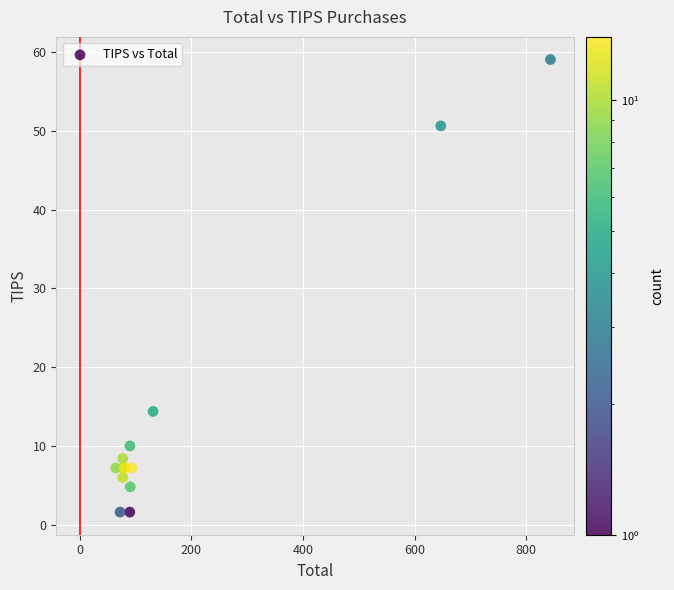

What Y value in the scatter plot is closest to 30?

14.4